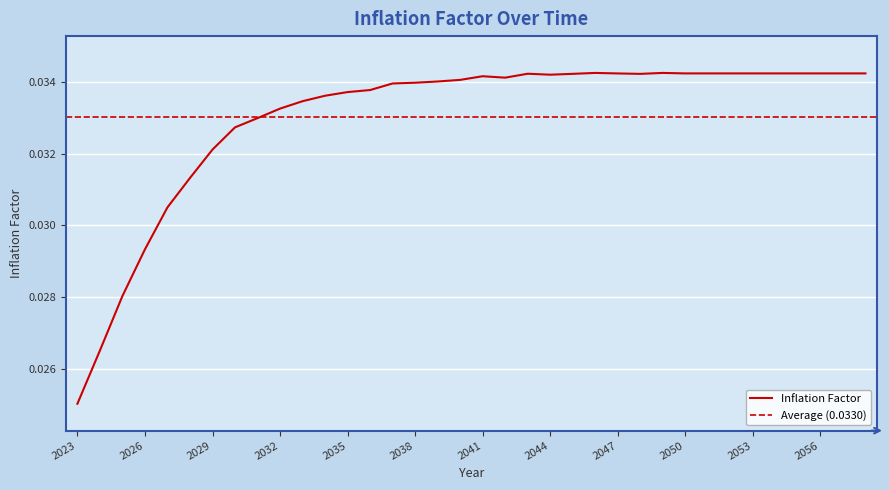

List the labels in order of value, smallest first.

2023, 2024, 2025, 2026, 2027, 2028, 2029, 2030, 2031, 2032, 2033, 2034, 2035, 2036, 2037, 2038, 2039, 2040, 2042, 2041, 2044, 2048, 2045, 2043, 2047, 2050, 2051, 2052, 2053, 2054, 2055, 2056, 2057, 2058, 2046, 2049